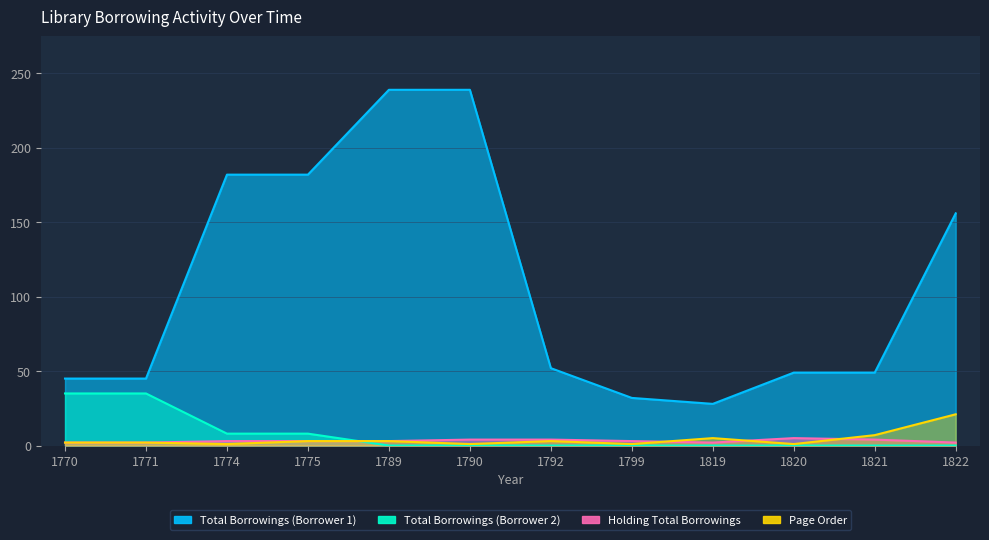

Is it true that Holding Total Borrowings equals 6 at 1792?

False